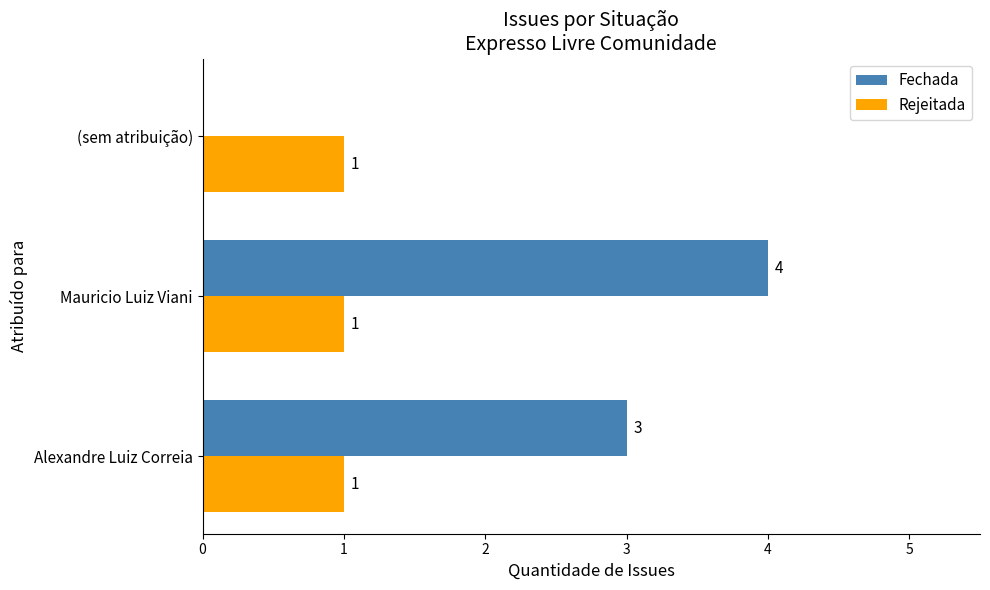

Which series has the largest total across all categories?

Fechada